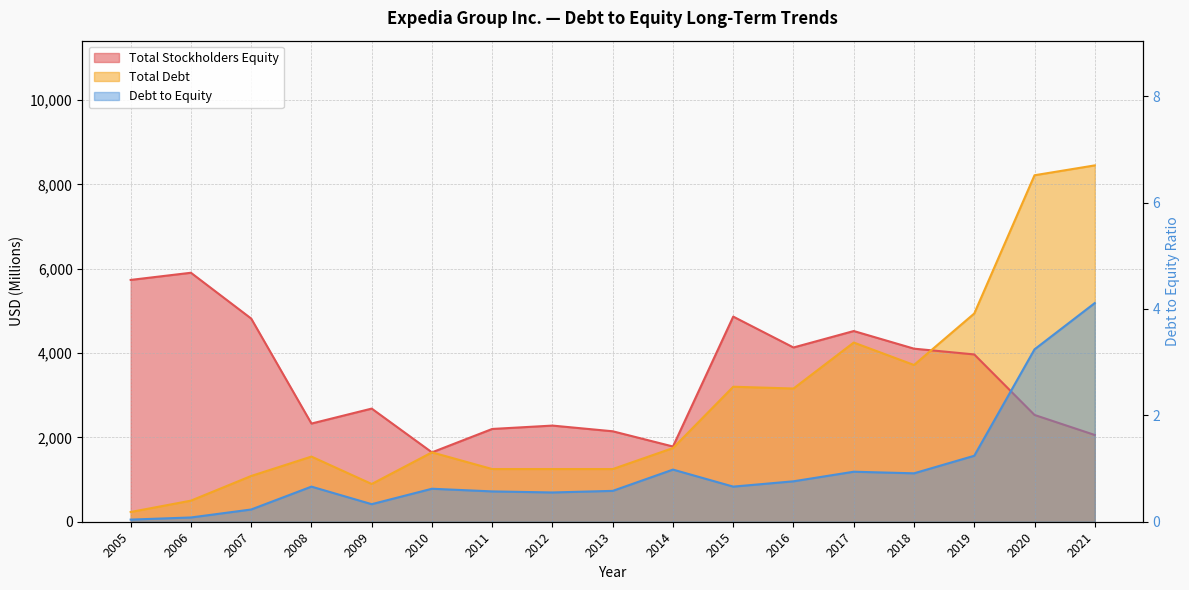

What is the minimum value for Total Debt?

231.0